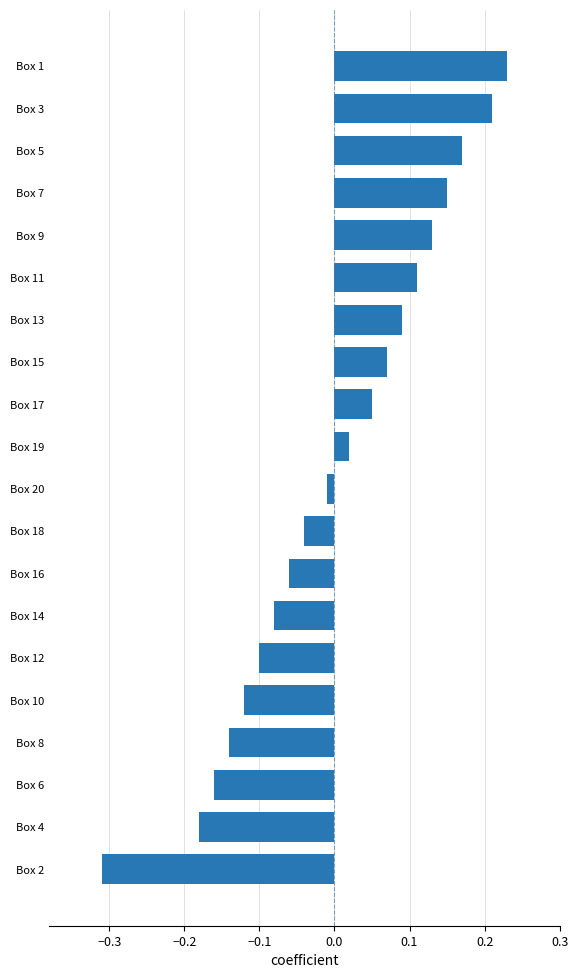

Which label corresponds to the smallest value in the chart?

Box 2